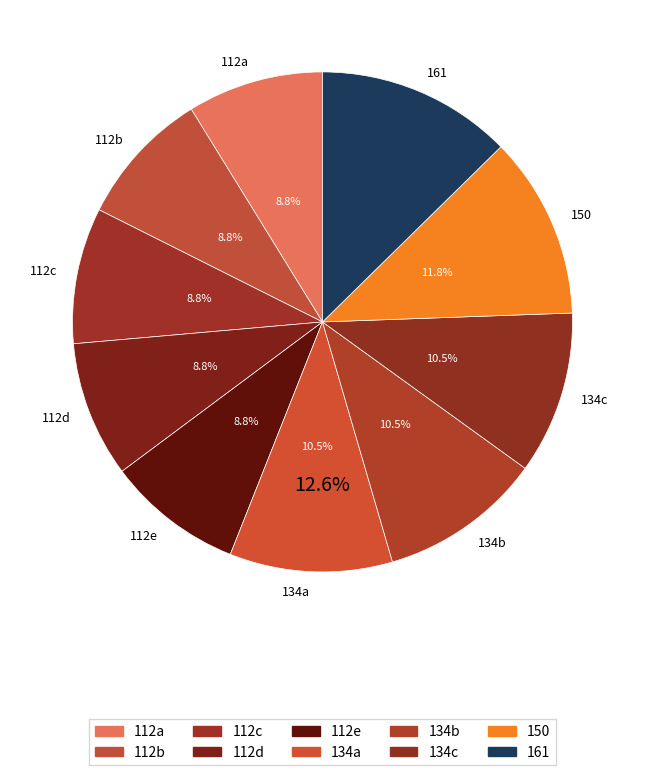

To the nearest percent, what is the average slice percentage?

10%